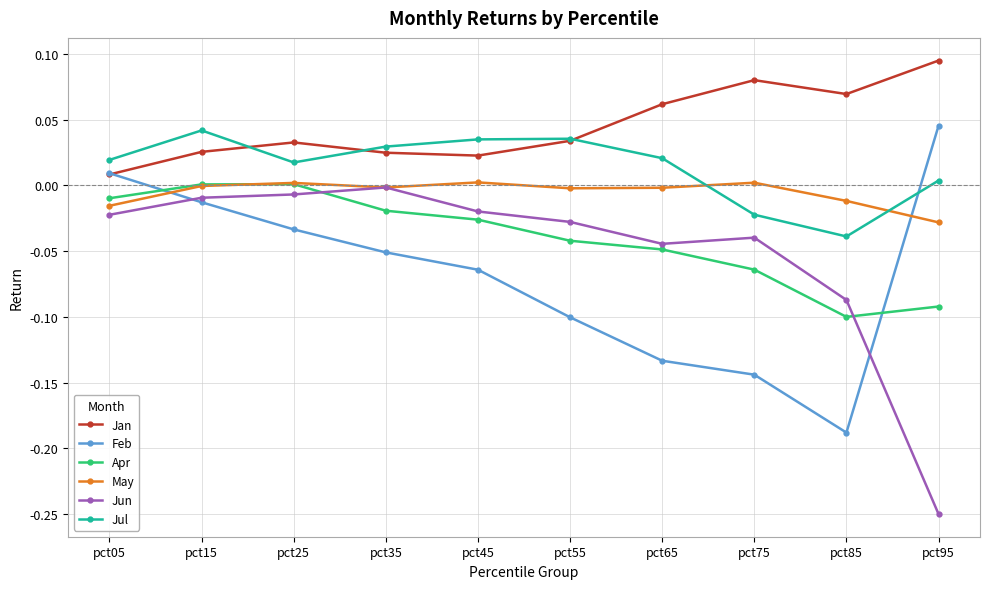

At how many categories does at least one series exceed 0?

10